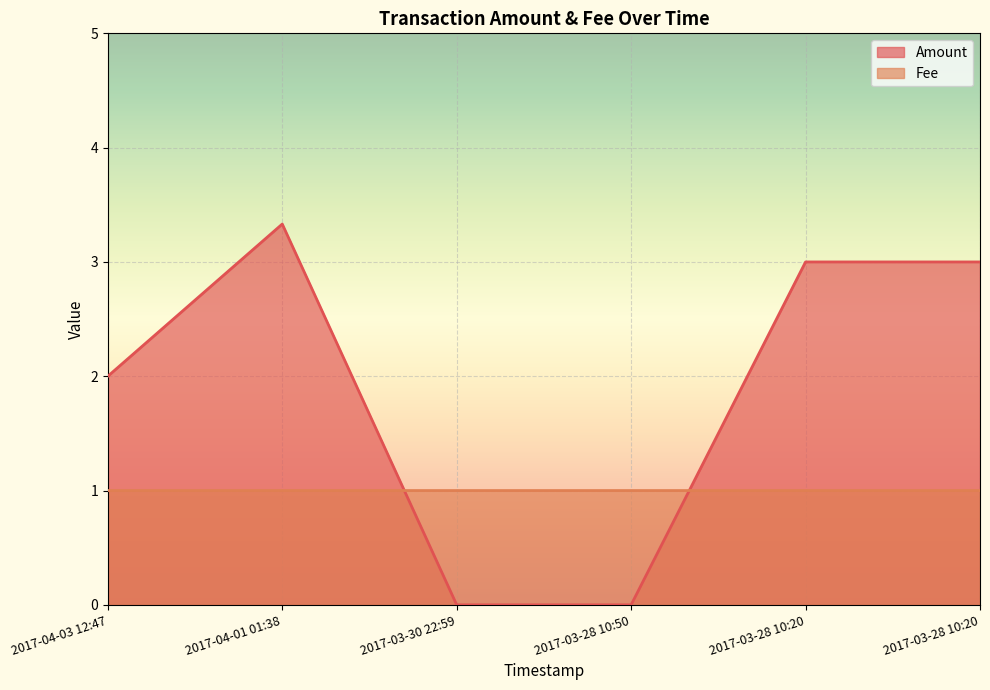

How many distinct data groups are displayed?

2